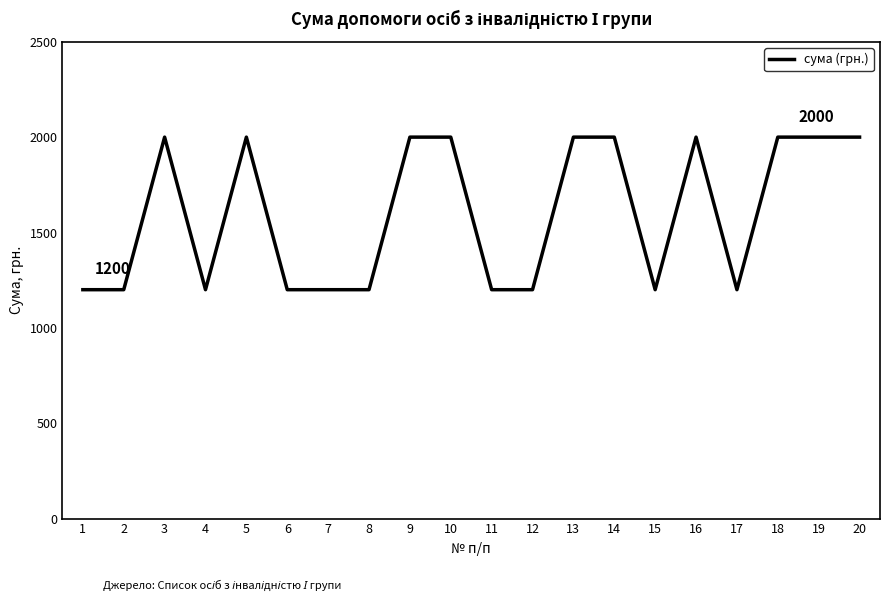

Reading left to right, list all the values displayed in this chart.

1200	1200	2000	1200	2000	1200	1200	1200	2000	2000	1200	1200	2000	2000	1200	2000	1200	2000	2000	2000